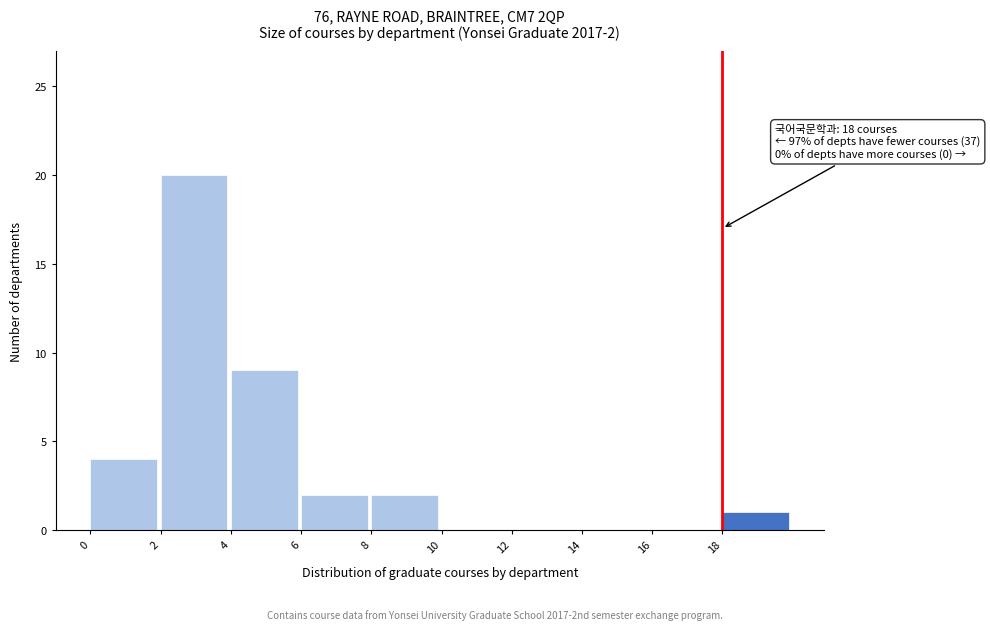

Which range on the x-axis has the tallest bar?

2 to 4